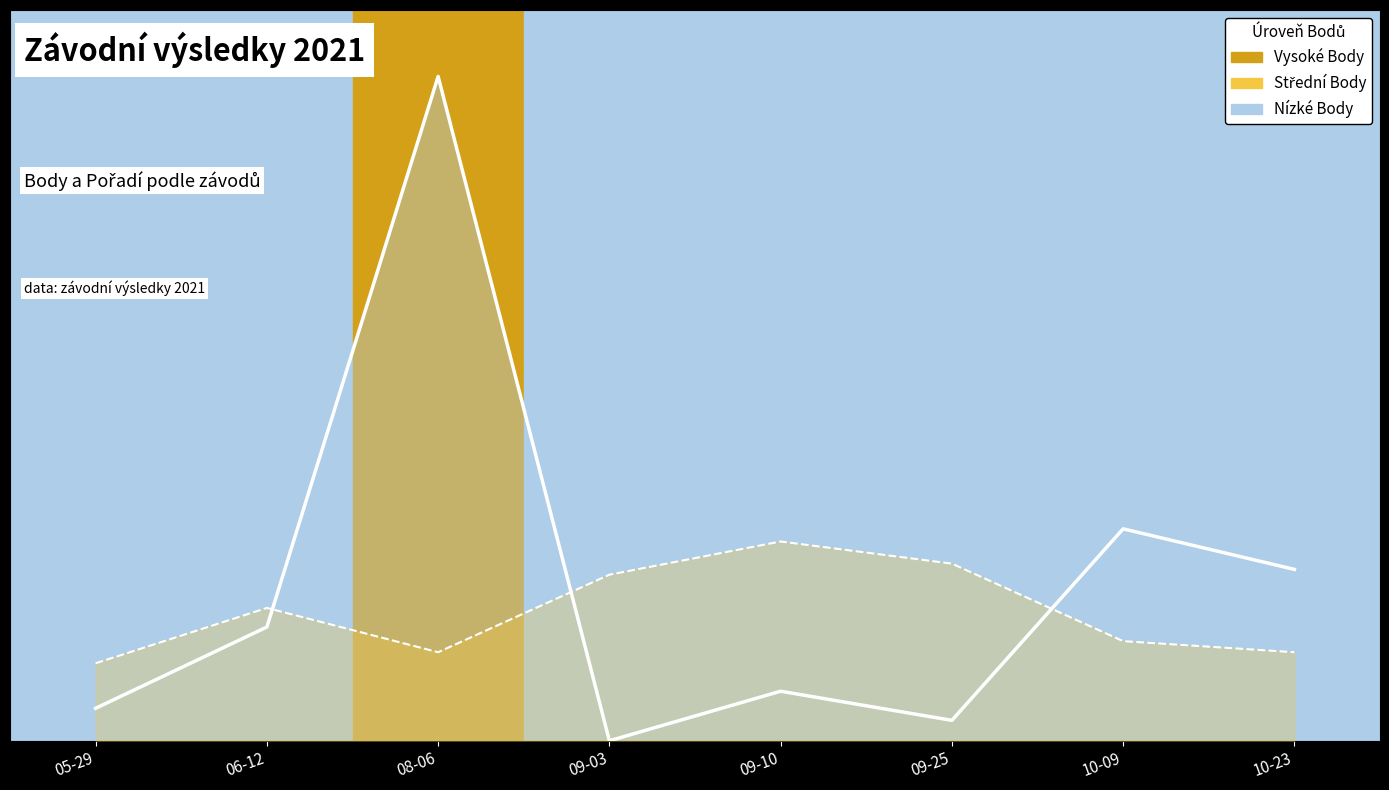

What is the label of the 1st point from the left?

05-29